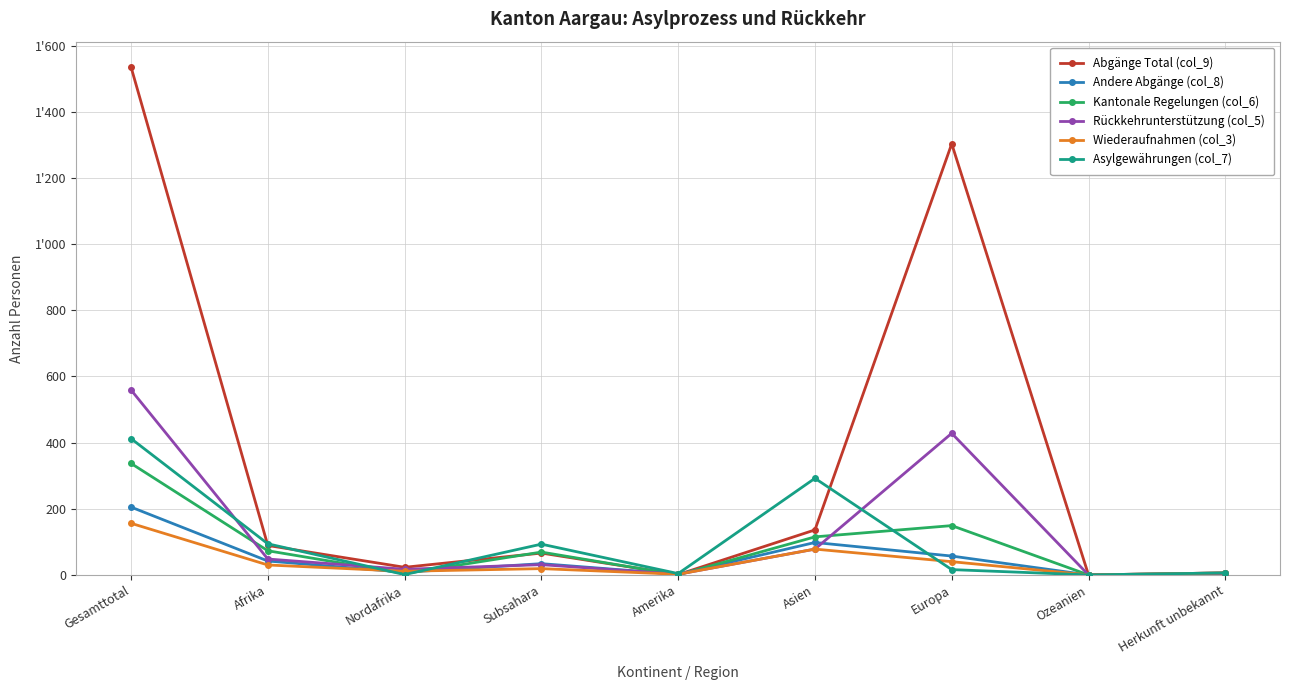

How many interior local peaks does the Abgänge Total (col_9) series have?

2